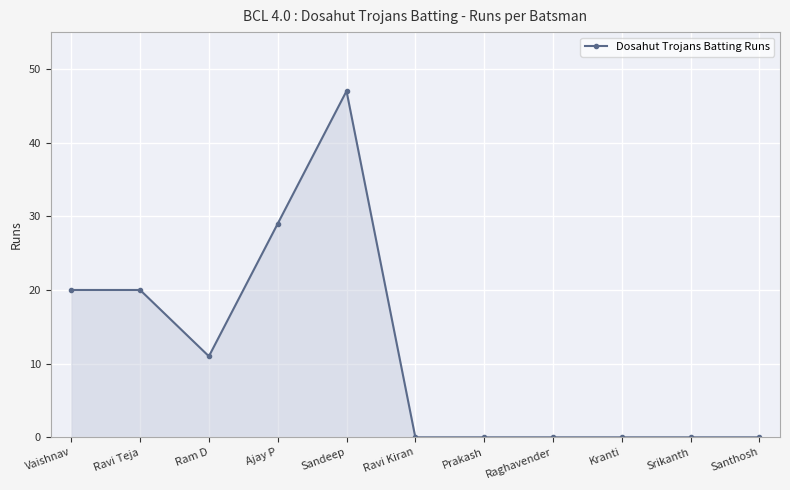

What position from the right is Ajay P?

8